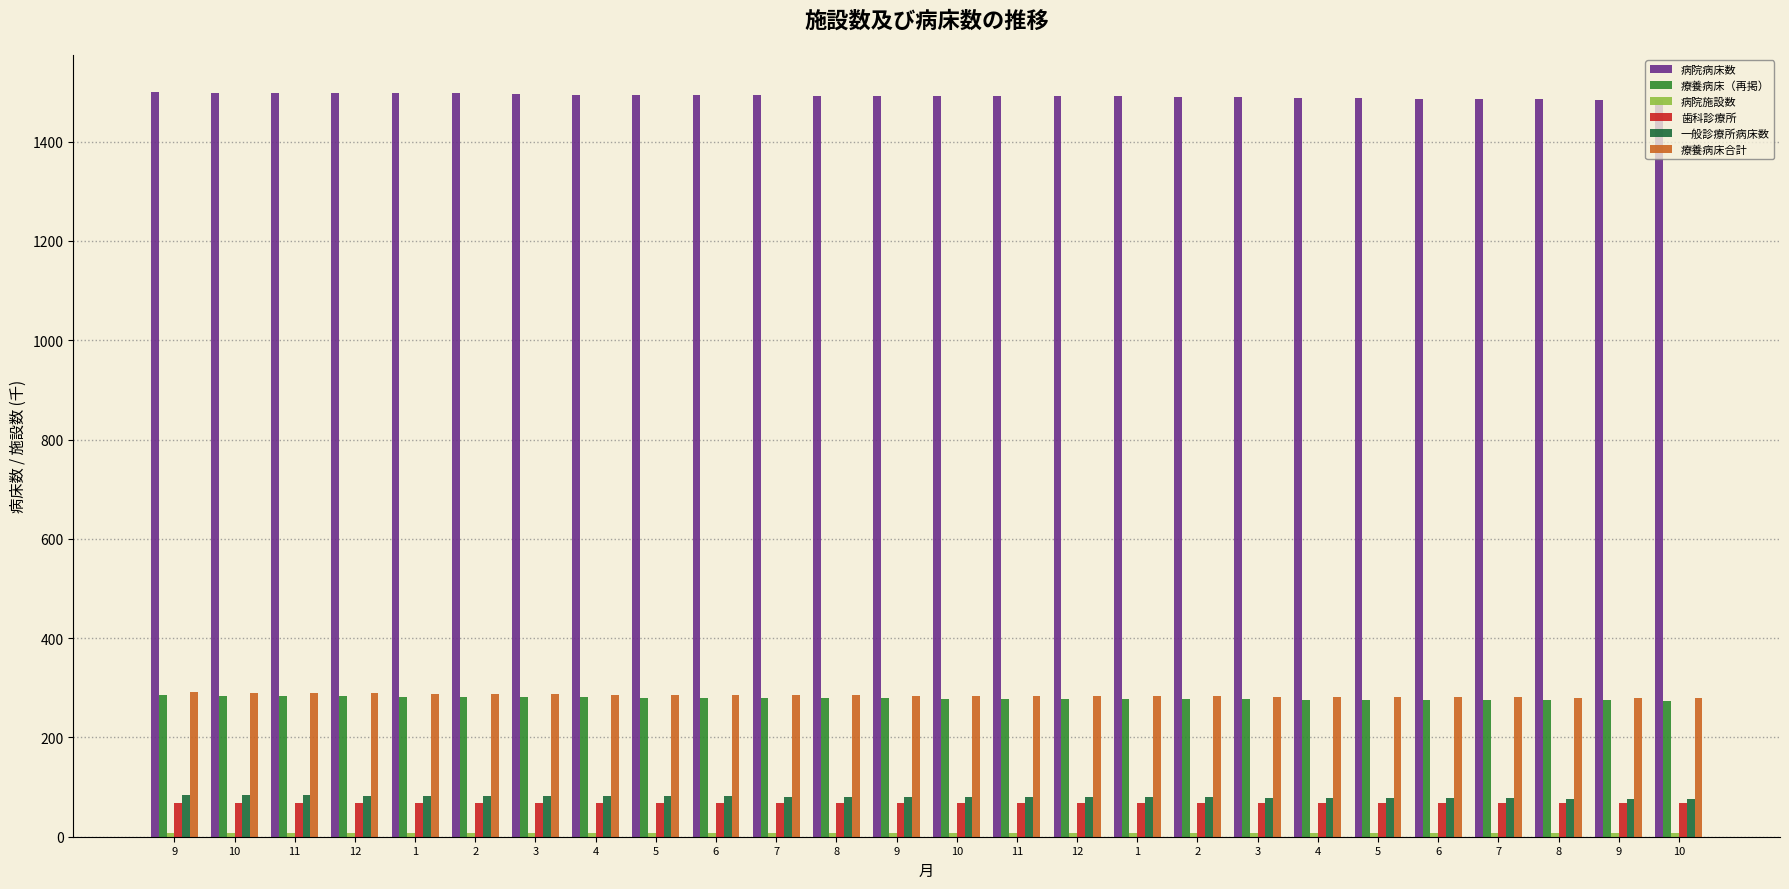

How many bars are there in total?

156